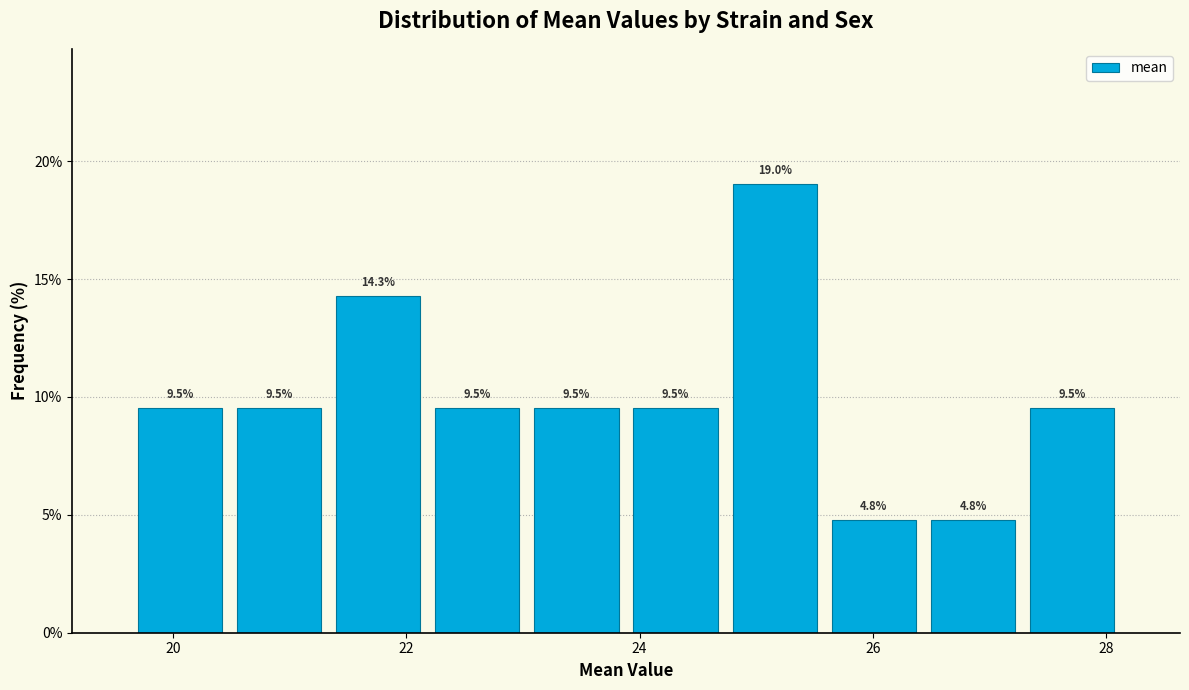

How tall is the bar that spans 23.8 to 24.8 on the x-axis? The bar edges are not printed on the chart, so give them approximately, as read against the axis.

9.5